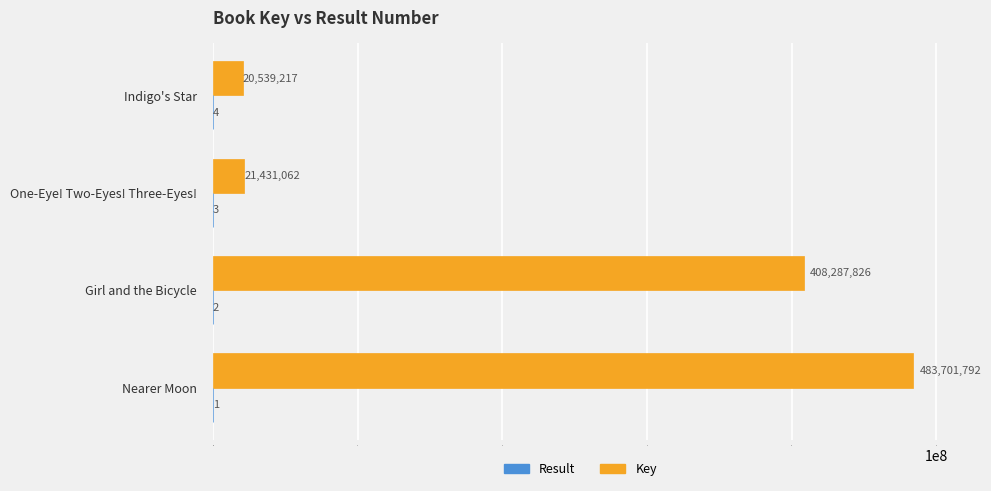

What is the total value across all series at Girl and the Bicycle?

408287828